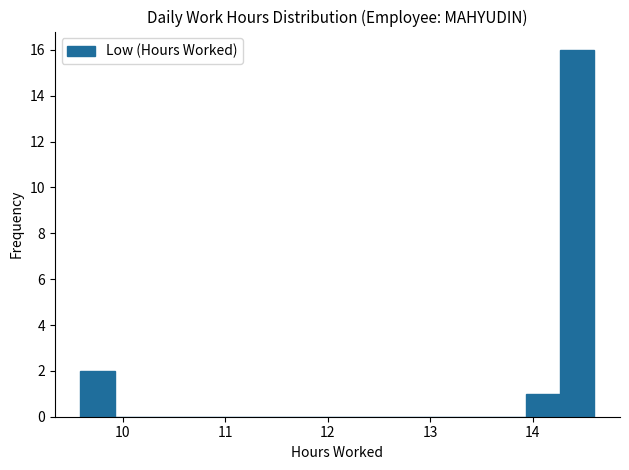

Read against the x-axis, roughly where is the centre of the tallest bar?

14.4